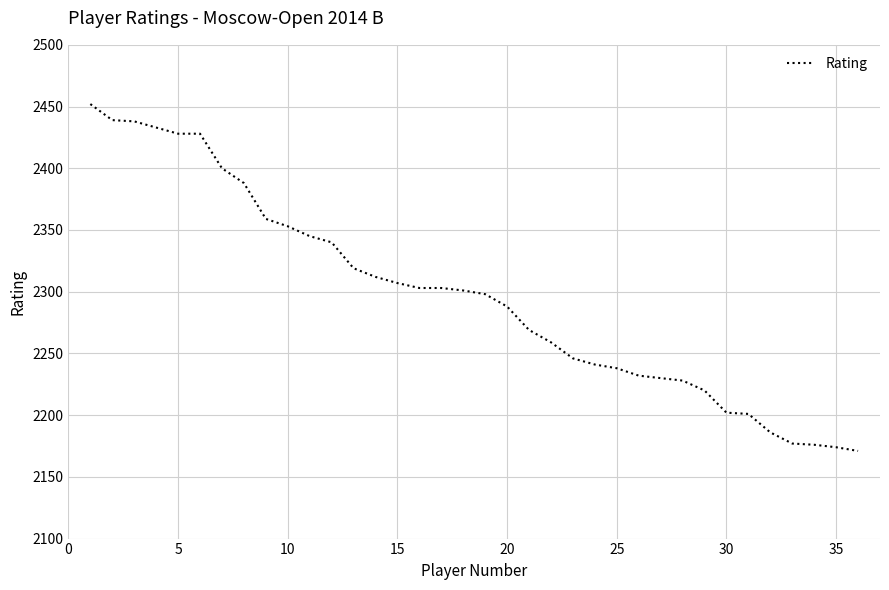

What is the sum of all values?

82684